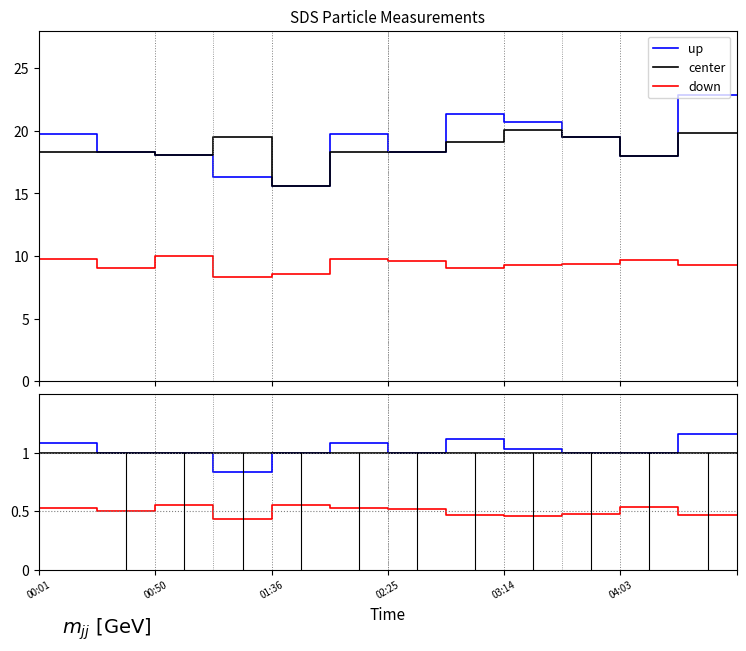

What is the label of the 4th point from the left?

00:50